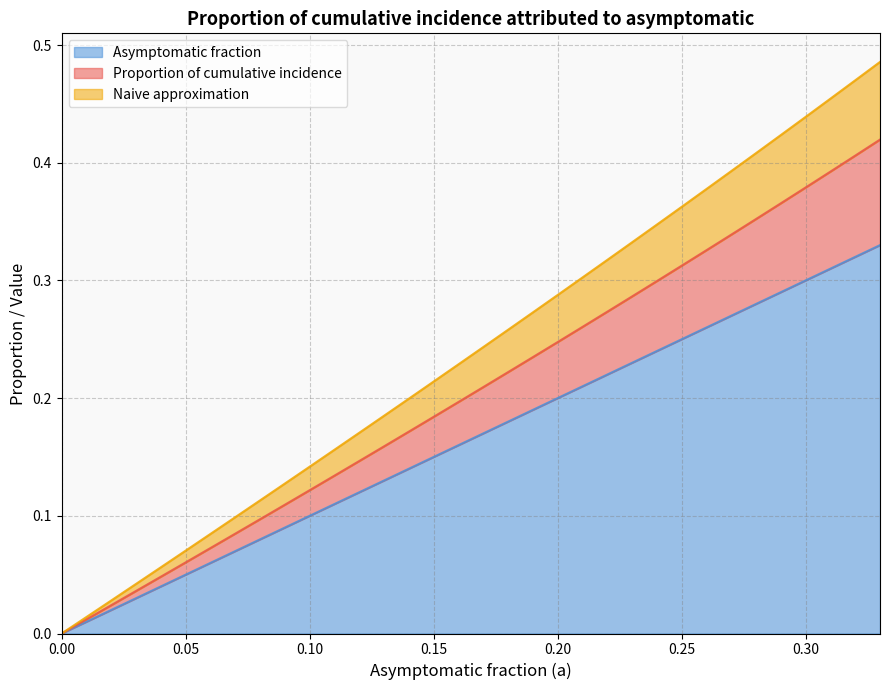

How many data points does each series have?

34